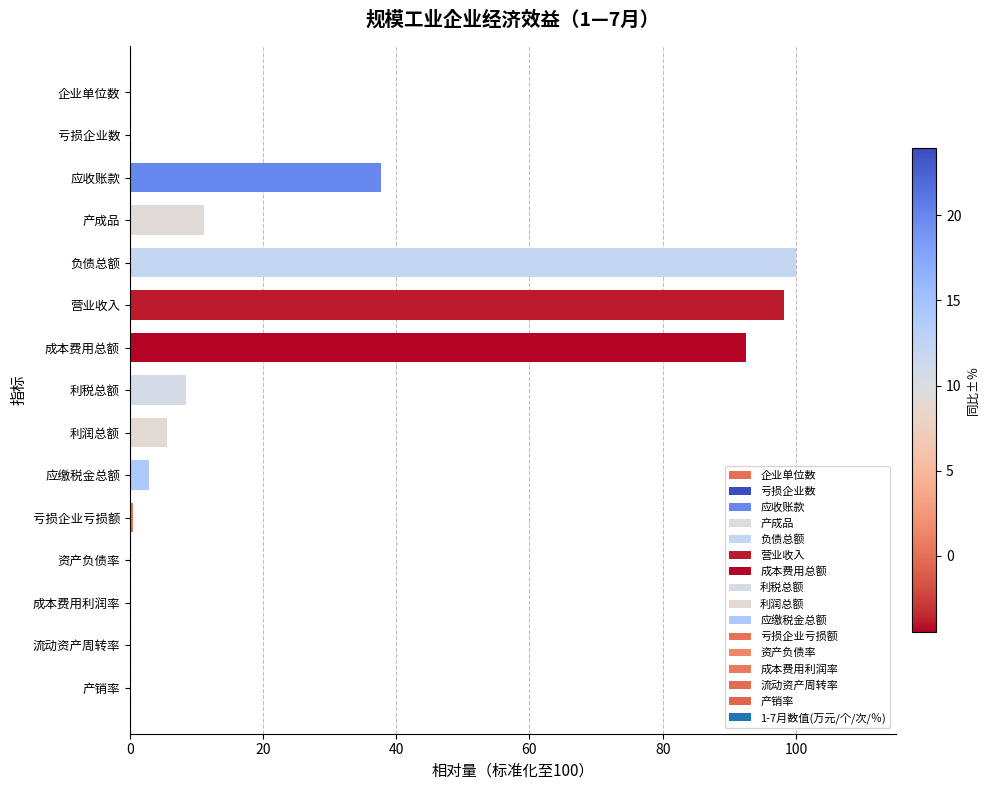

True or false: the data shows 0.0 at 产销率.

True